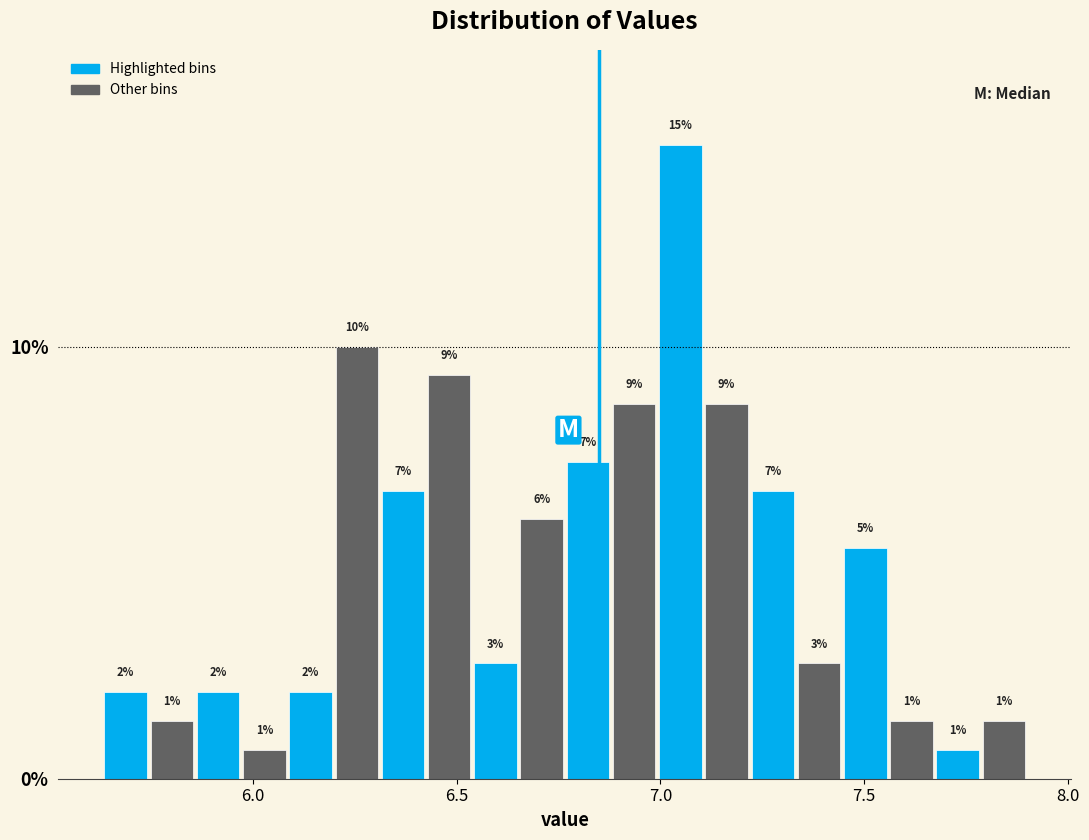

Around what value on the x-axis is the tallest bar? Give the approximate position of its centre, as read against the axis.

7.05